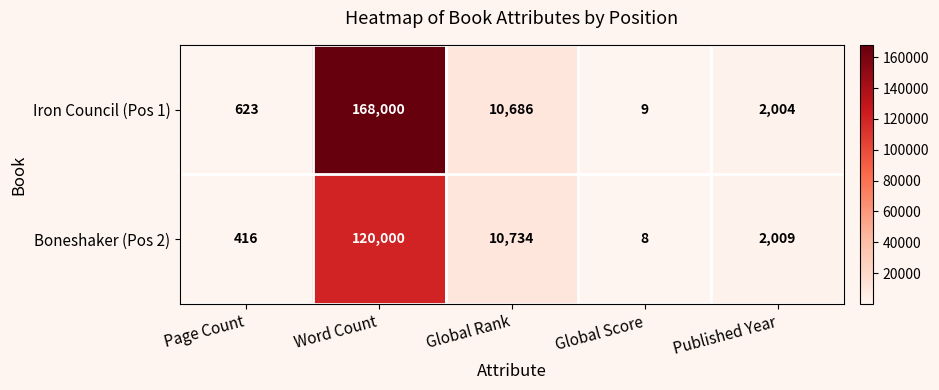

True or false: Boneshaker (Pos 2) has a value of 4 at Global Score.

False